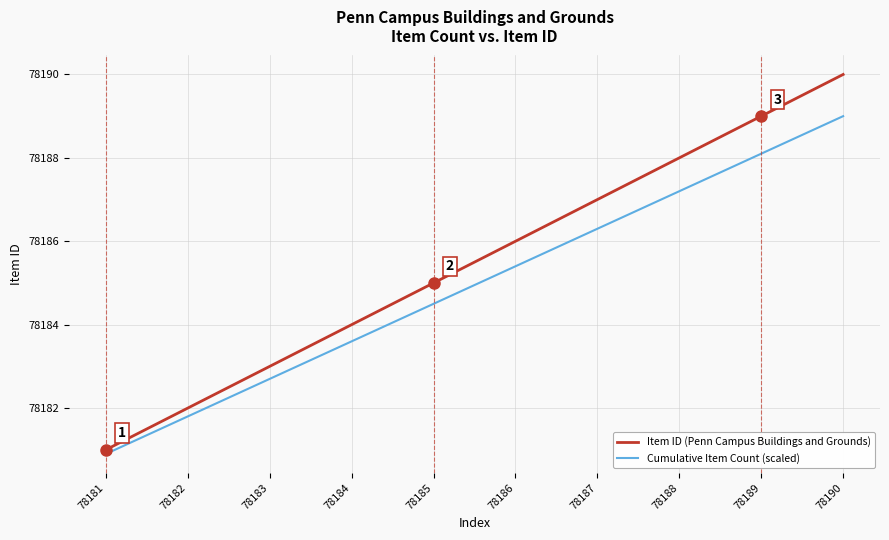

Which category has the highest value across all series?

78190